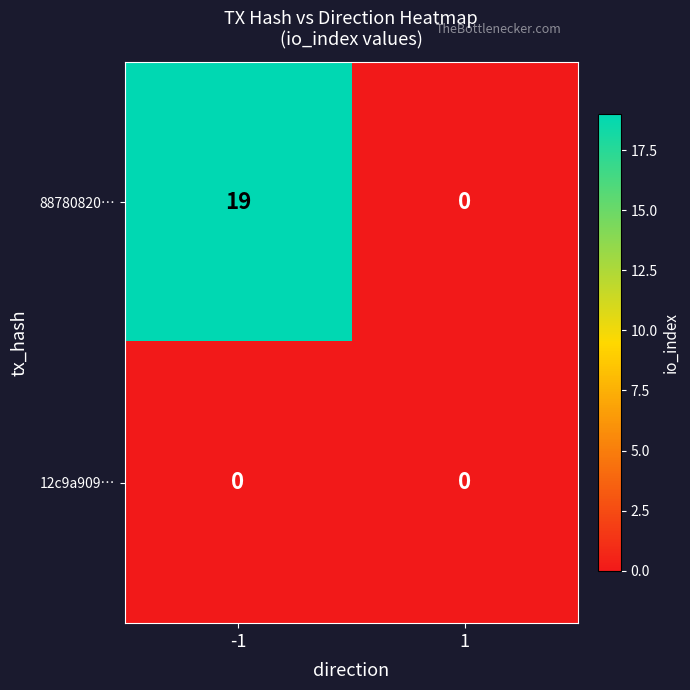

How many series are shown in this chart?

2